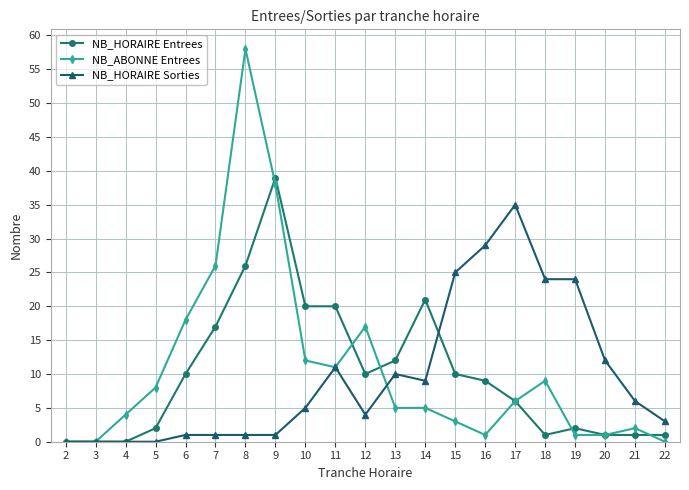

What is the difference between the highest and lowest values at 3?

0